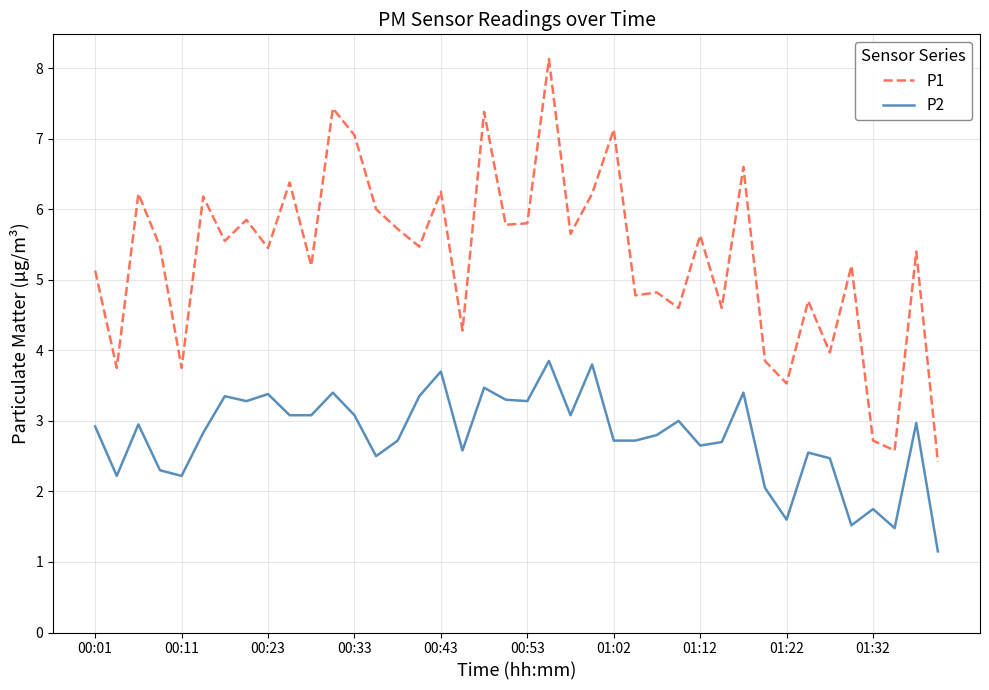

What is the average value of the P2 series?

2.8